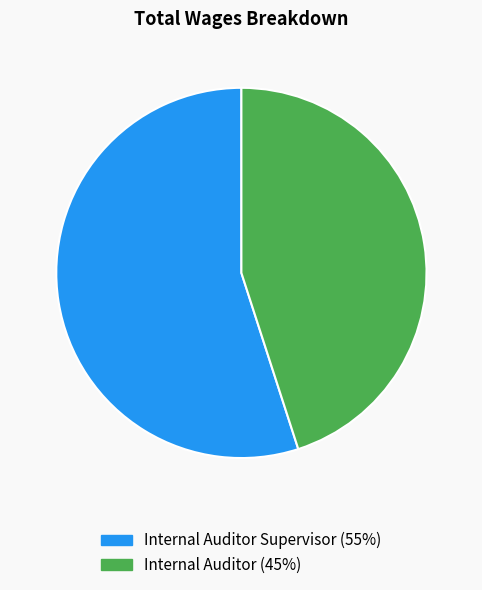

Is there any slice that represents more than half of the pie?

Yes